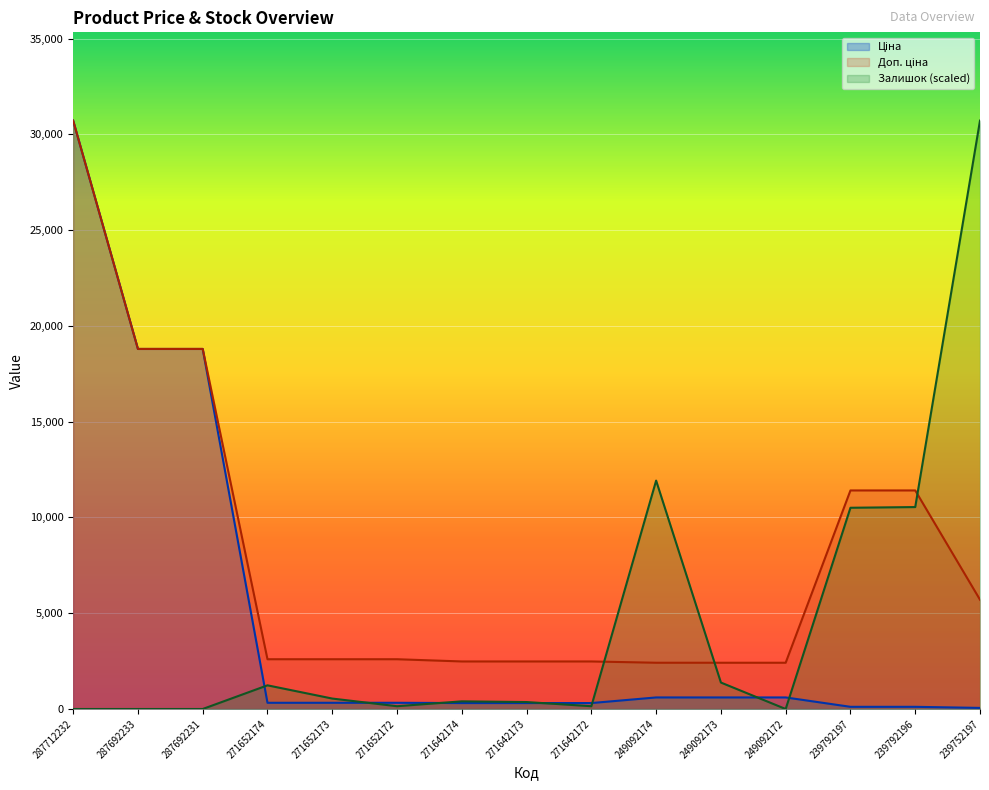

Rank the series by their maximum value, from lowest to highest.

Ціна, Доп. ціна, Залишок